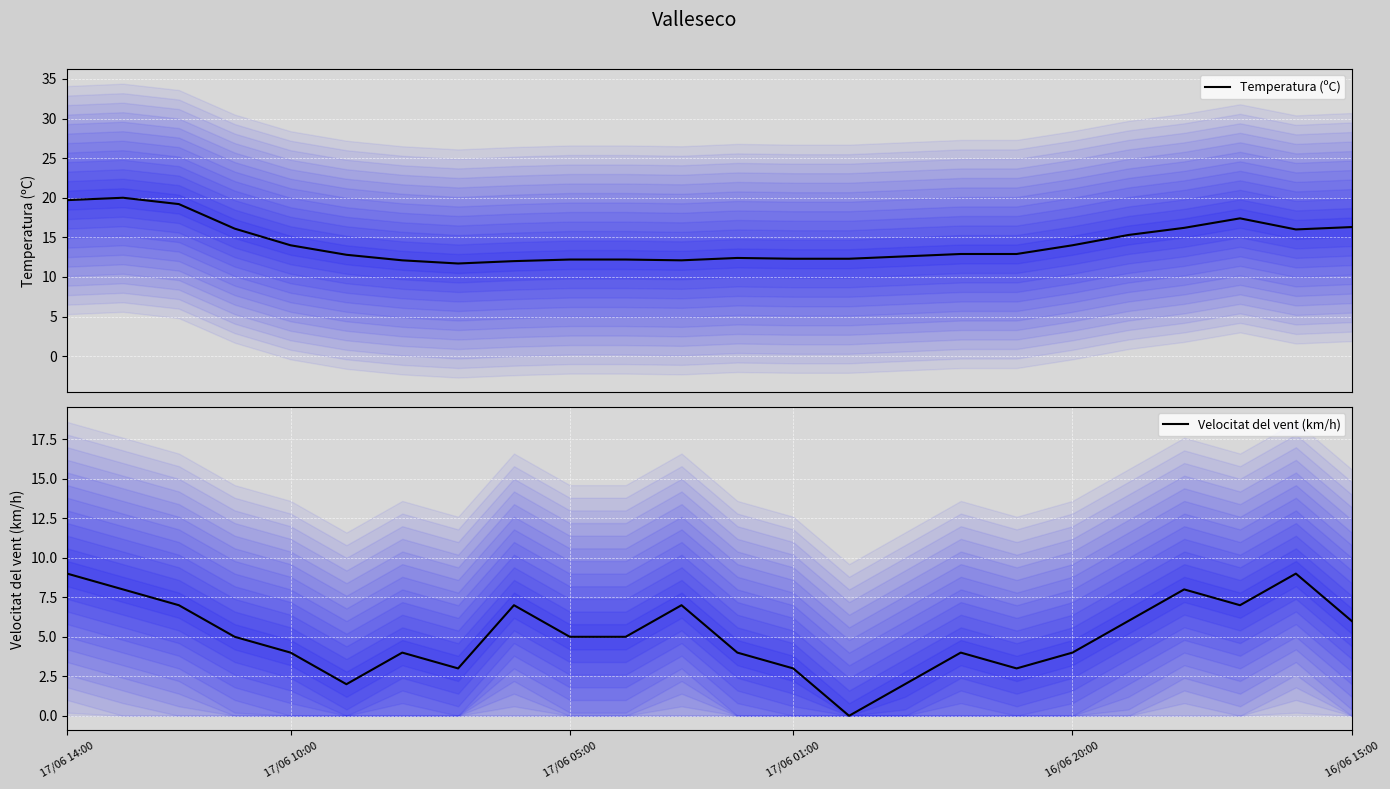

What is the sum of all Temperatura (ºC) values?

344.7